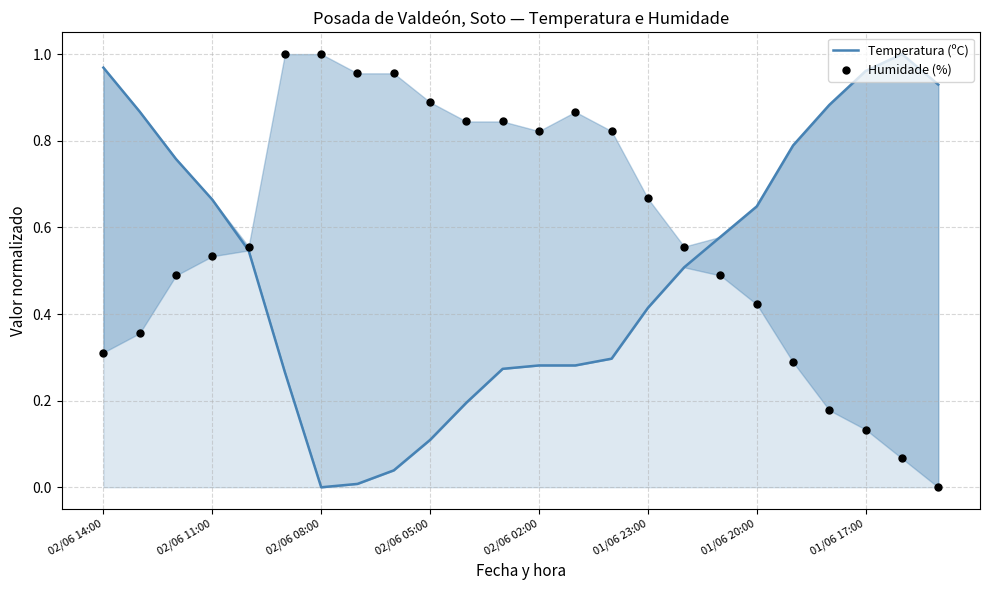

Which series has the largest total across all categories?

Humidade (%)